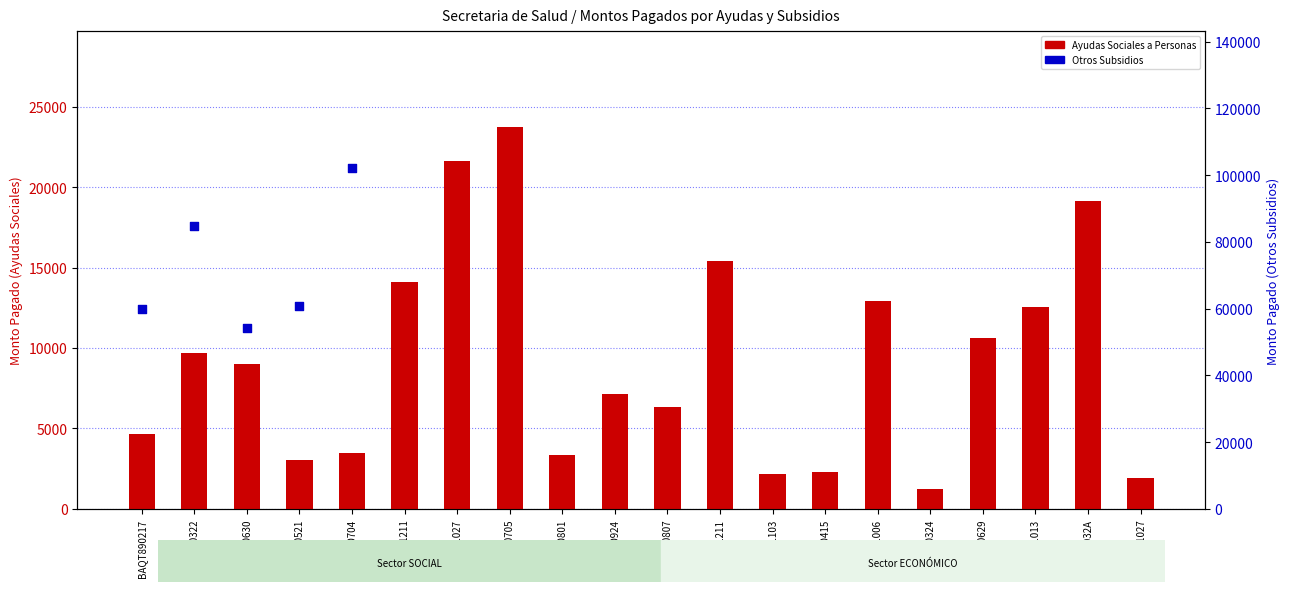

What is the change in value from BOHB830415 to CUPE441013?

+10285.0